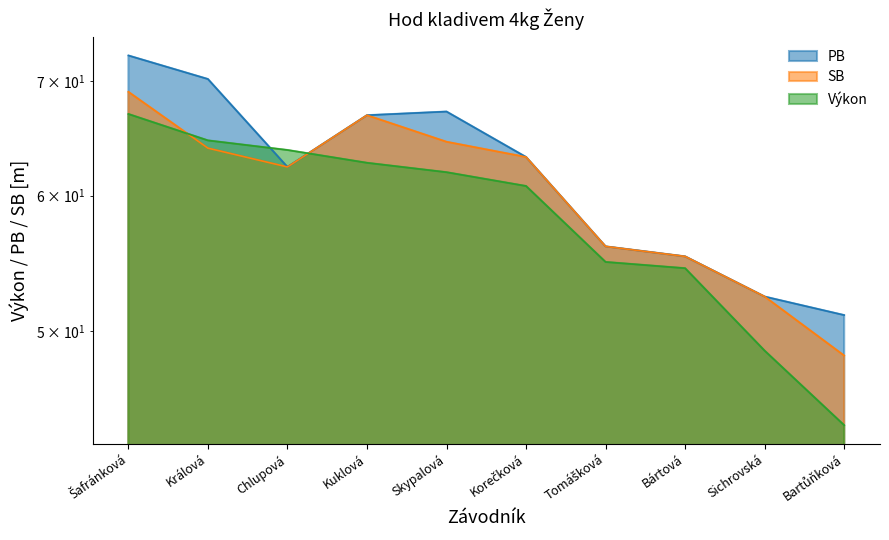

How many interior local valleys does the PB series have?

1